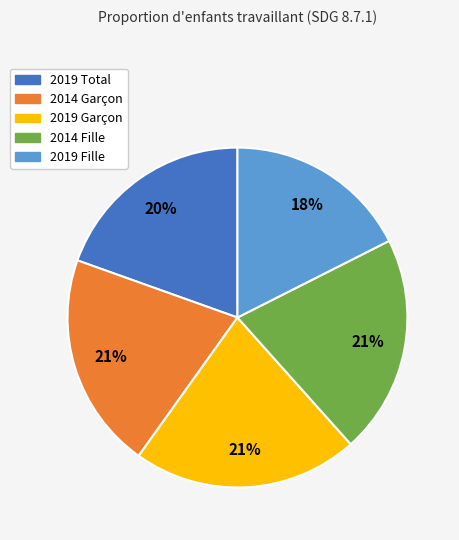

How many segments does this pie chart have?

5